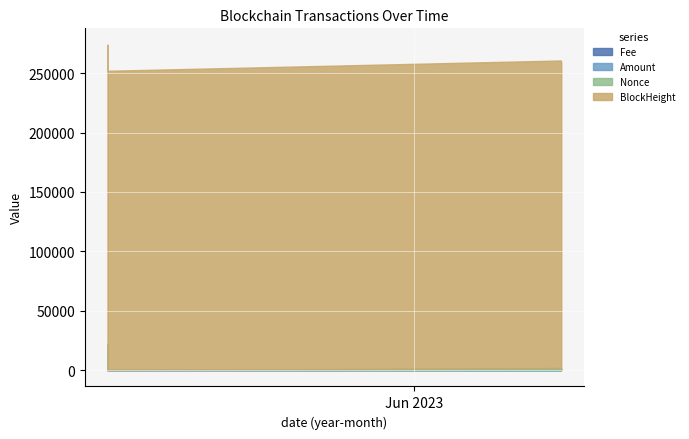

What is the difference between the highest and lowest values at 2023-05-15 13:45:00?

251794.9